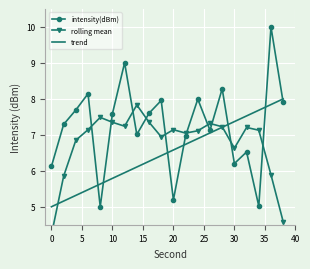

True or false: intensity(dBm) has a value of 6.1 at 0.

True